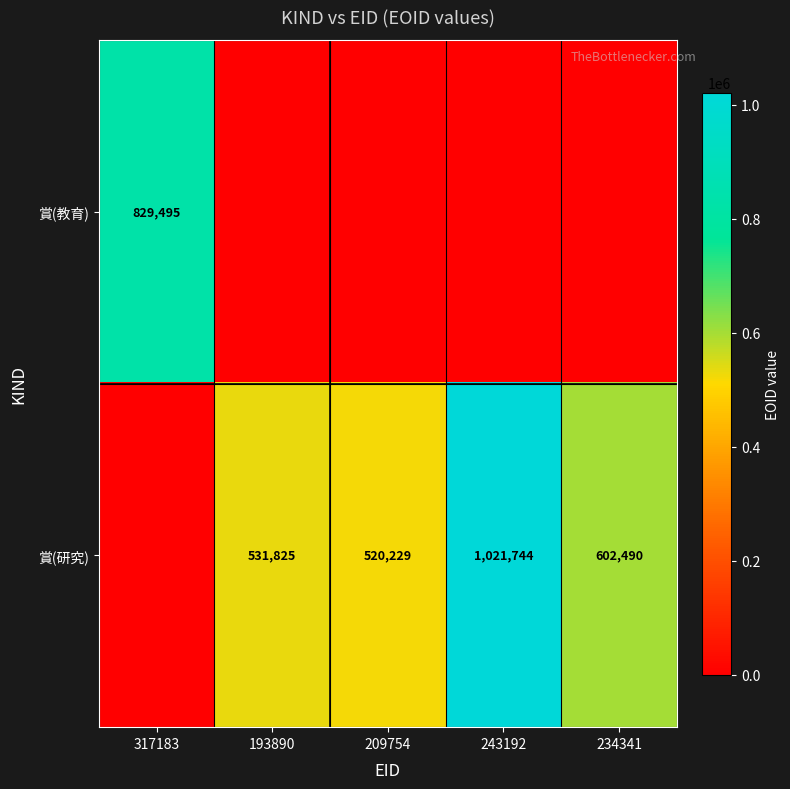

What is the sum of the 賞(研究) values at 193890 and 209754?

1052054